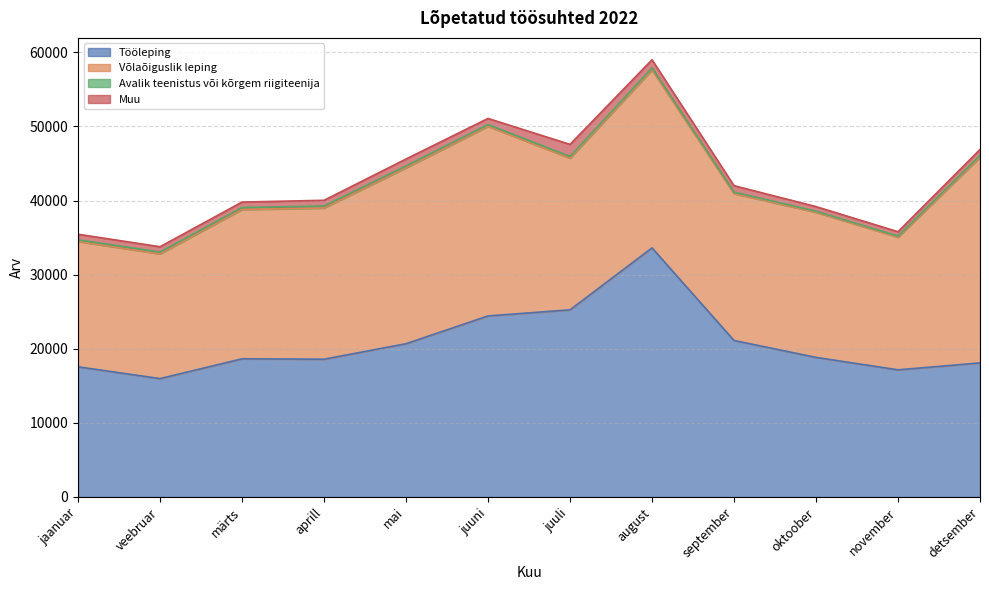

The Võlaõiguslik leping series shows 23481 at november. True or false?

False